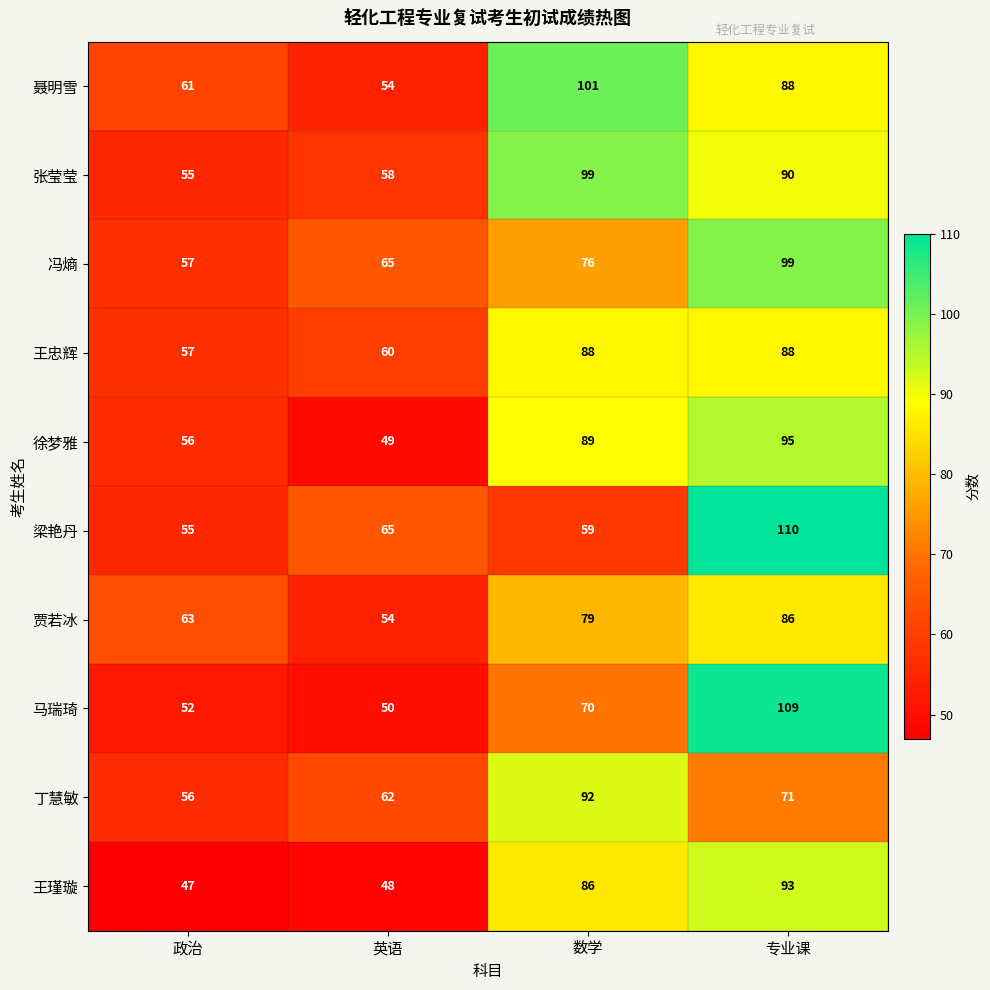

Which series changed the most between 政治 and 数学?

张莹莹